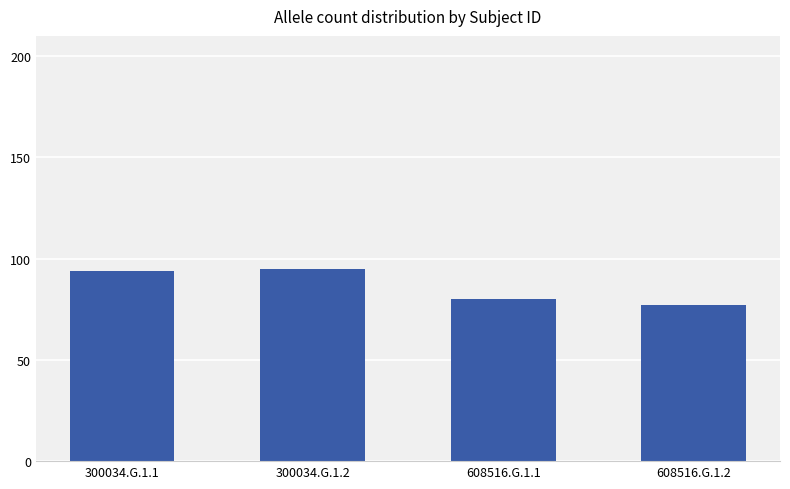

What is the sum of all values?

346